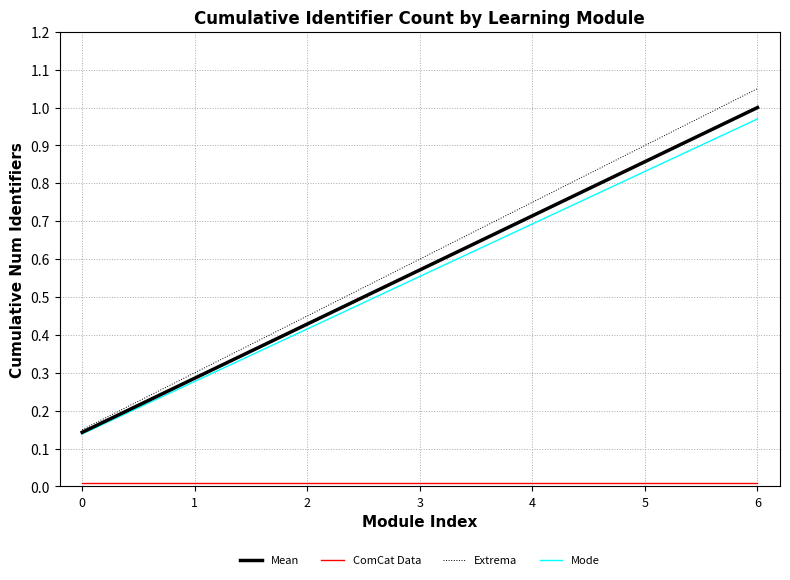

Is this an area chart (filled region under the line)?

No